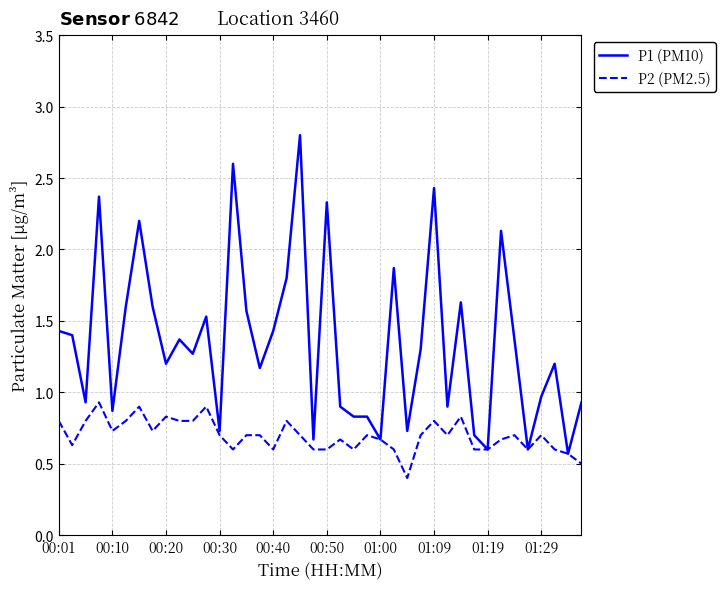

Which series has the widest spread of values?

P1 (PM10)